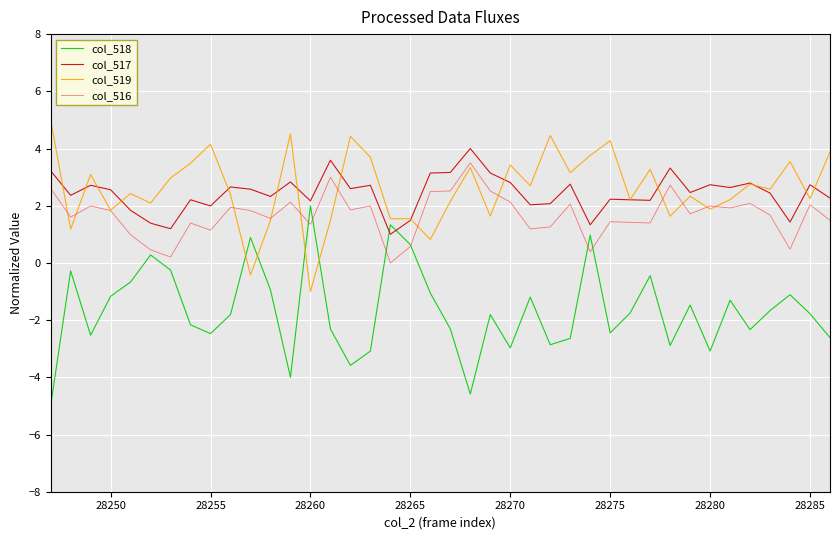

What is the maximum value shown in the chart?

5.0